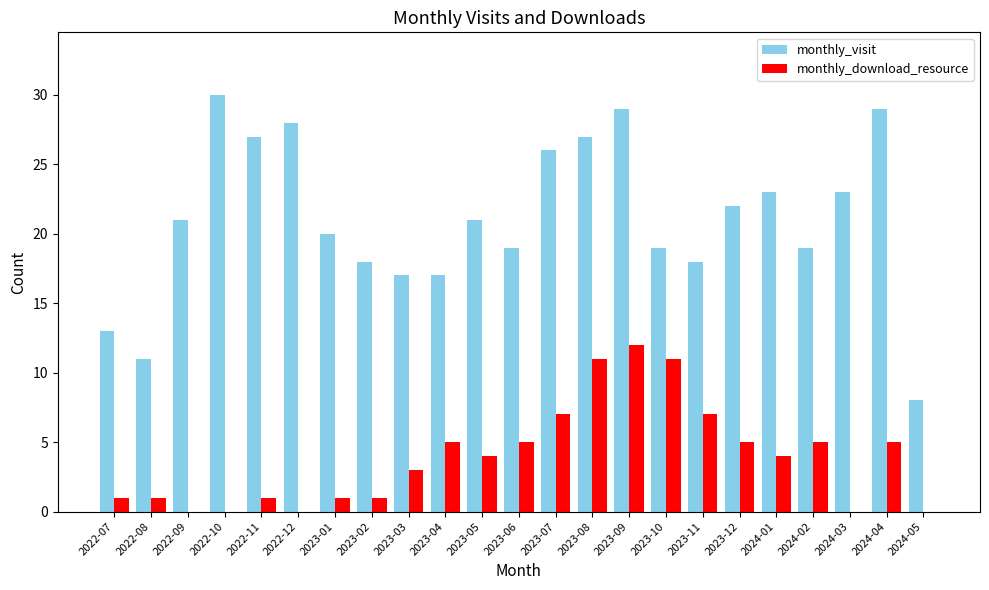

What is the highest value of the monthly_download_resource series?

12